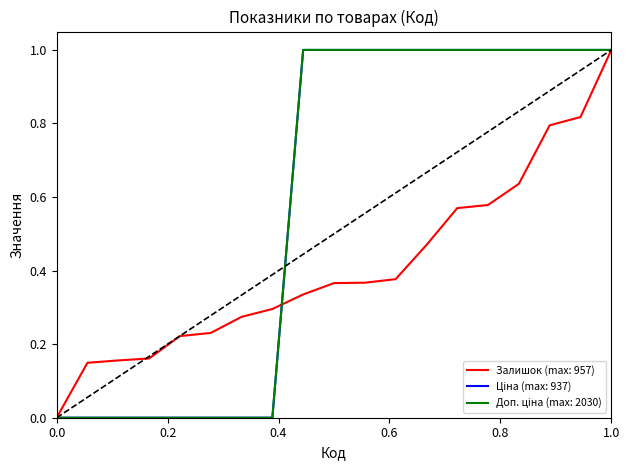

Is this an area chart (filled region under the line)?

No